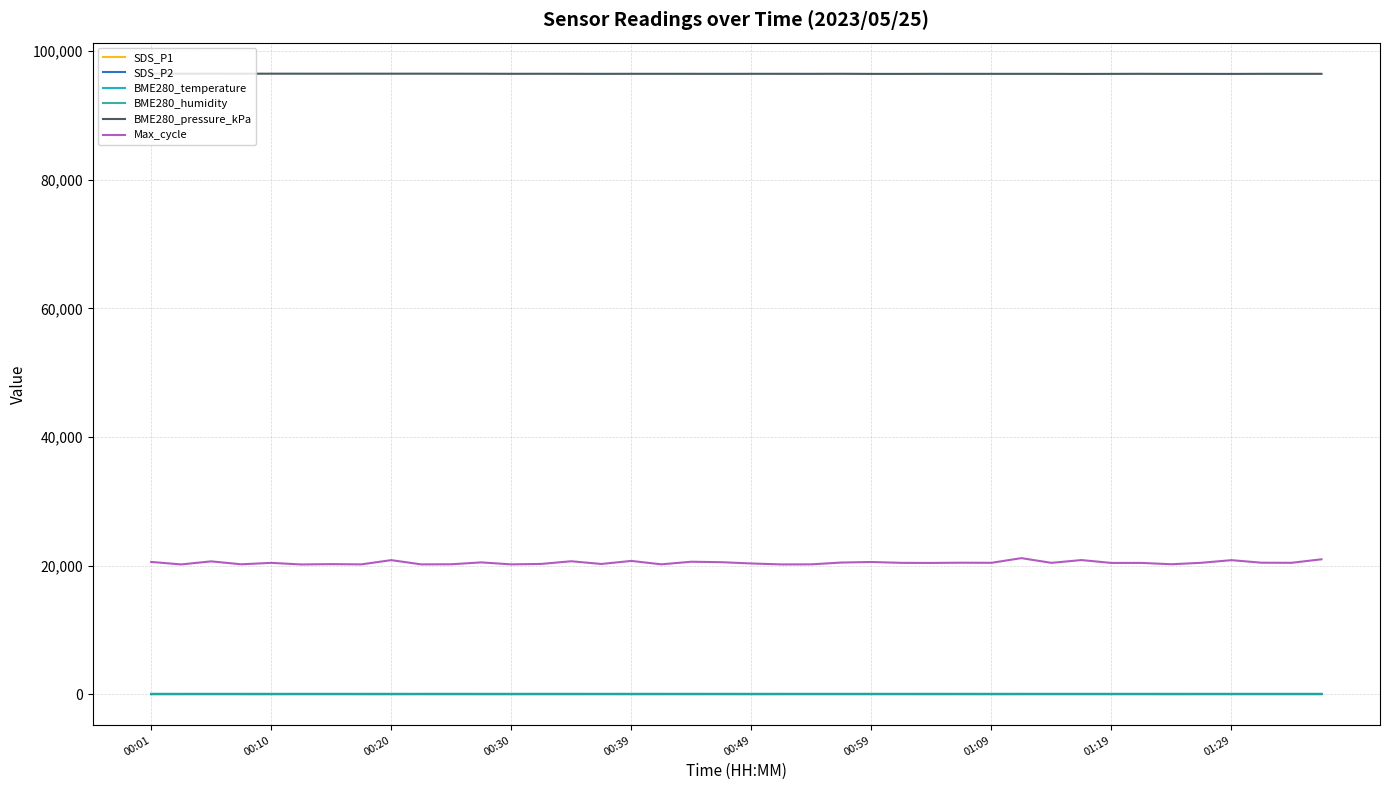

At how many categories does at least one series exceed 75739?

40